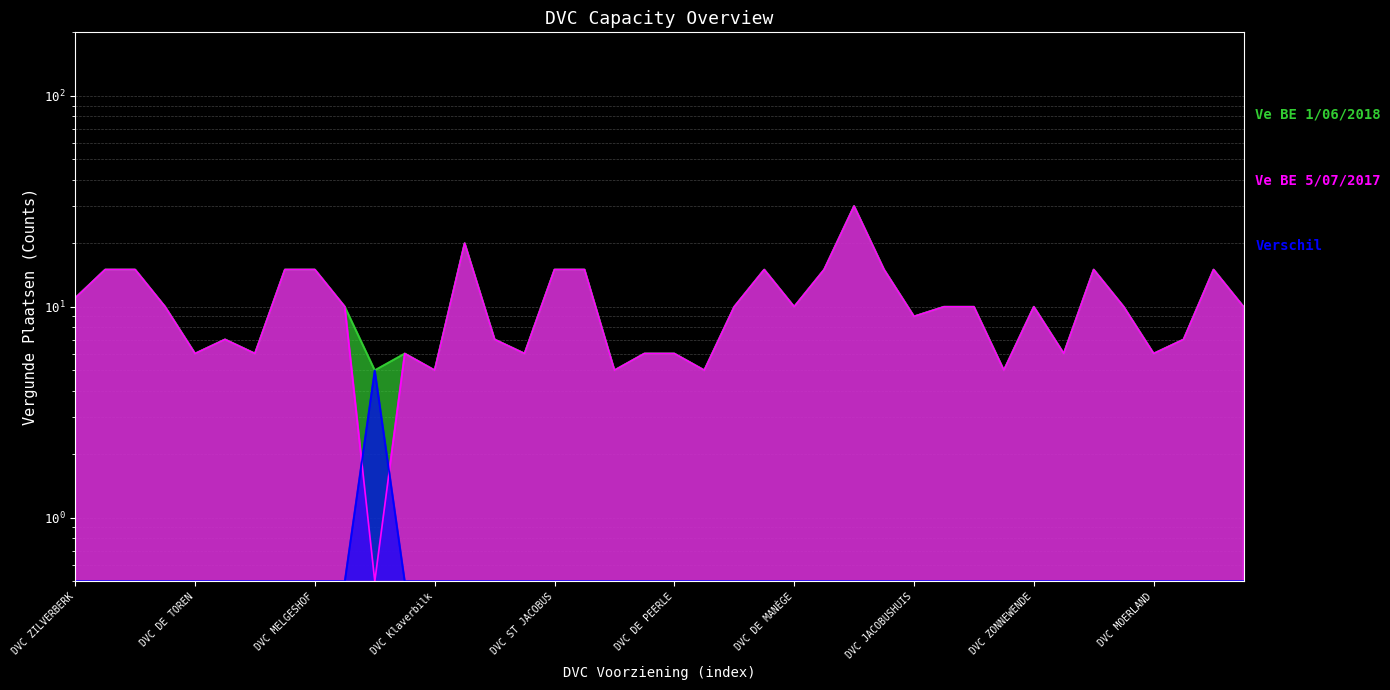

The value of Ve BE 5/07/2017 at DVC CATALPA is 6.0. True or false?

True